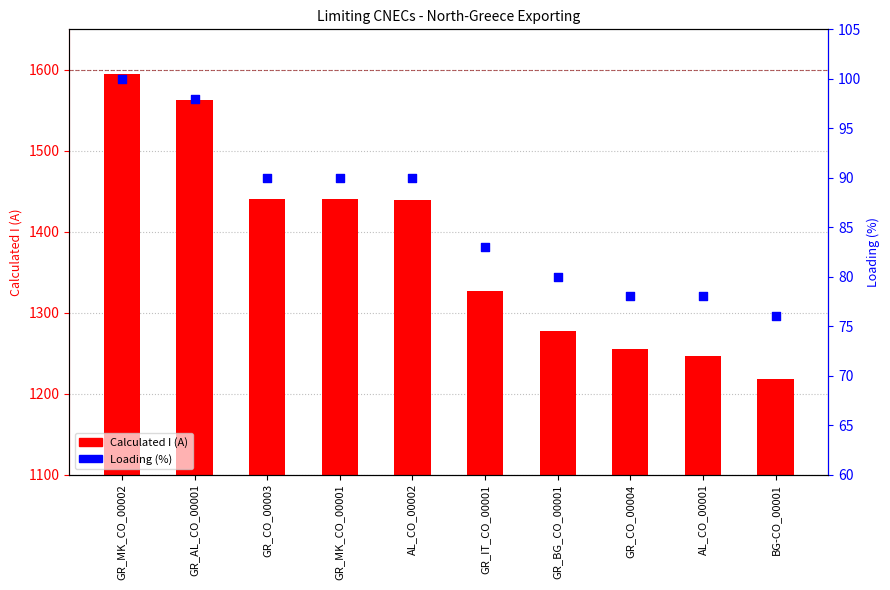

Which series has the largest total across all categories?

Calculated I (A)